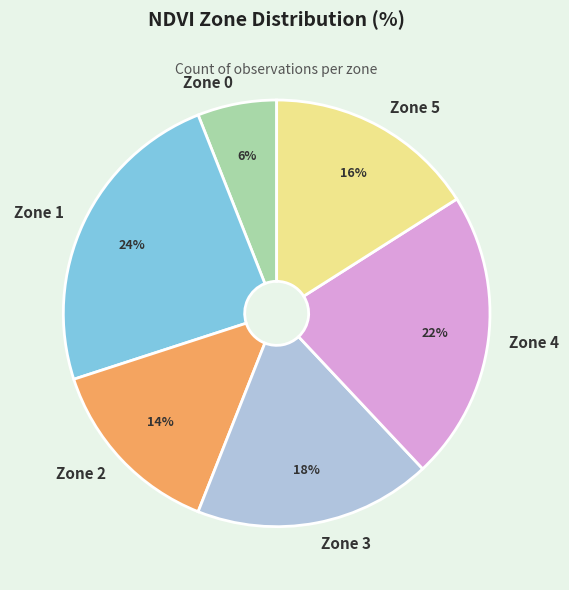

Do Zone 1 and Zone 3 together represent more than half of the pie?

No